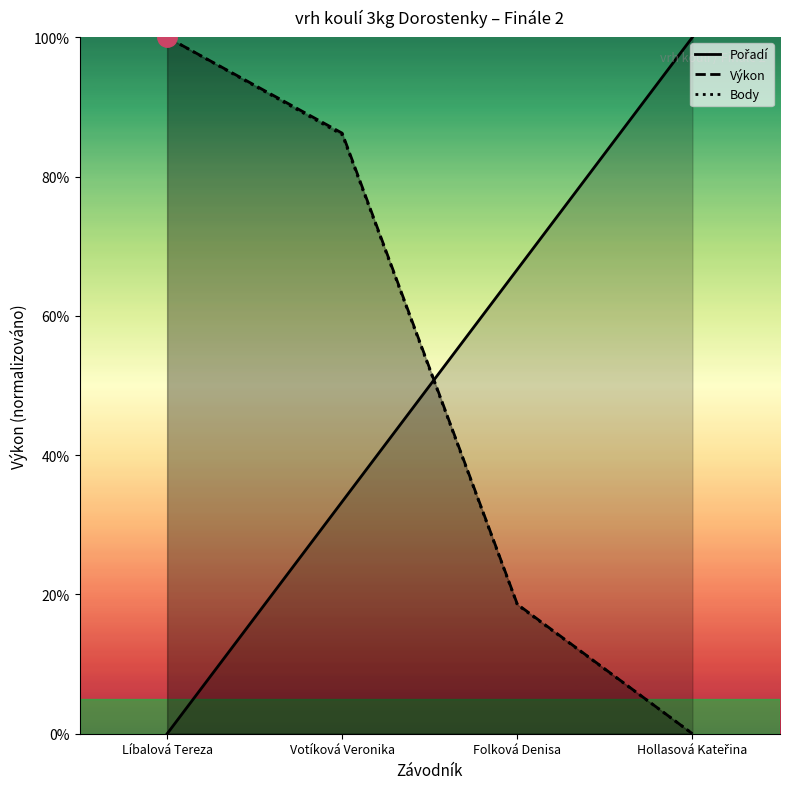

True or false: Body and Výkon intersect in this chart.

False